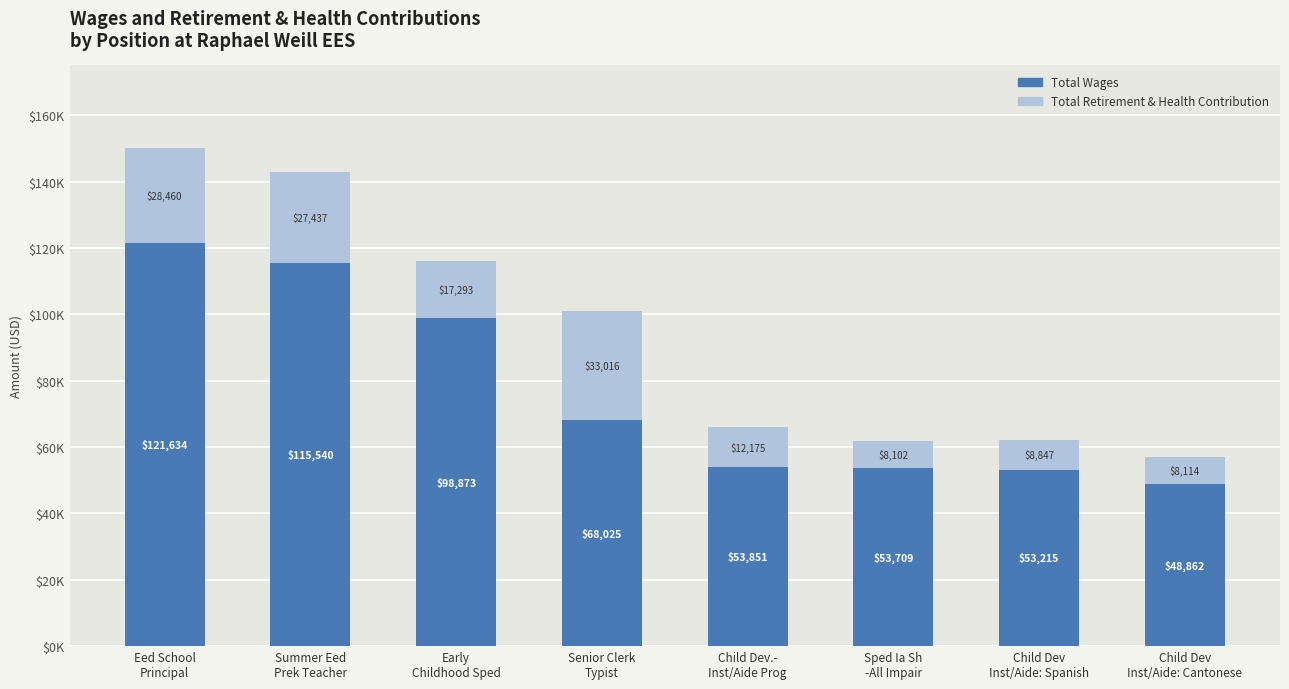

Are the bars horizontal?

No